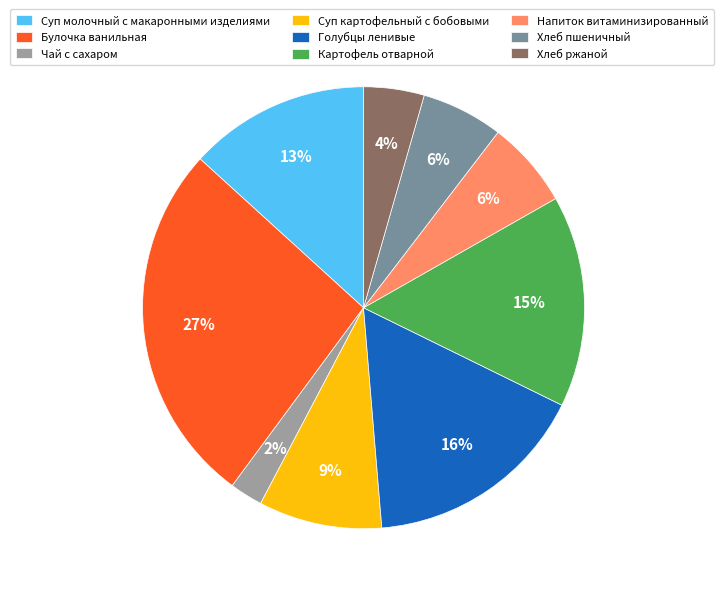

Approximately how many times larger is the value at Напиток витаминизированный compared to Голубцы ленивые?

0.4